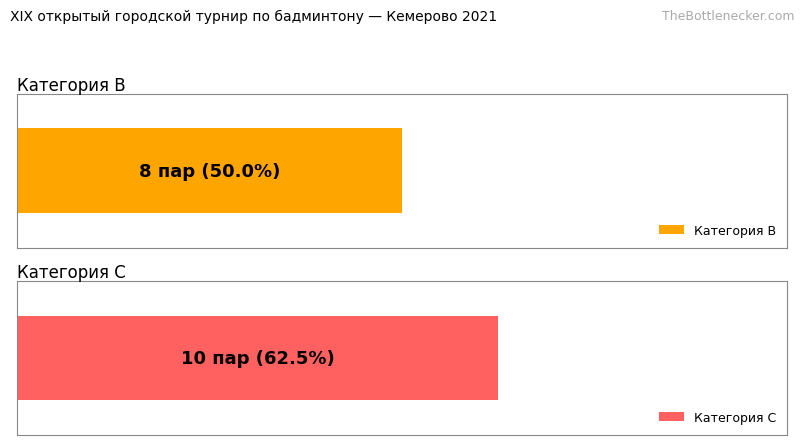

The value at 0 is 14. True or false?

False